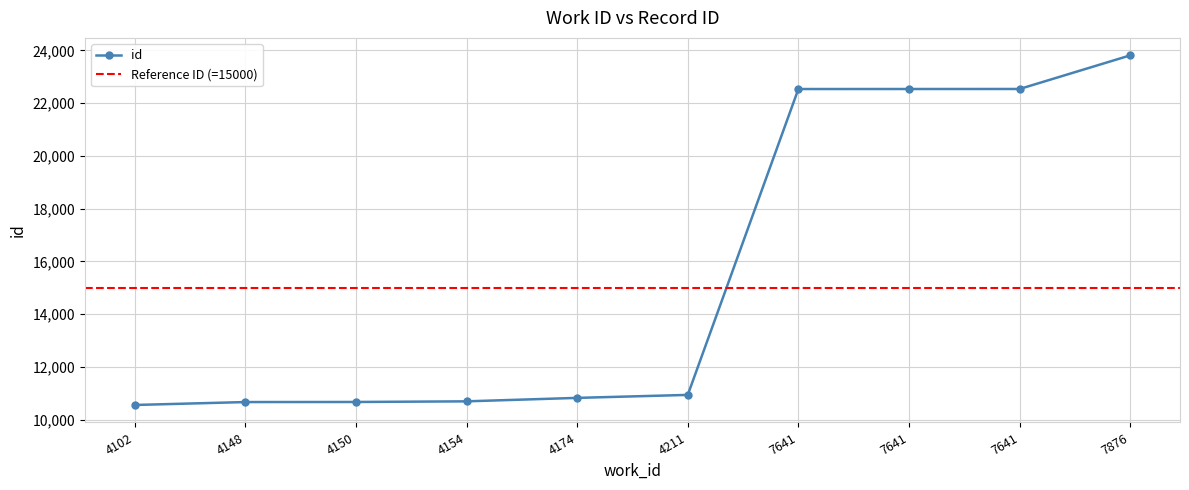

What is the ratio of the value at 7641 to the value at 4102?

2.1